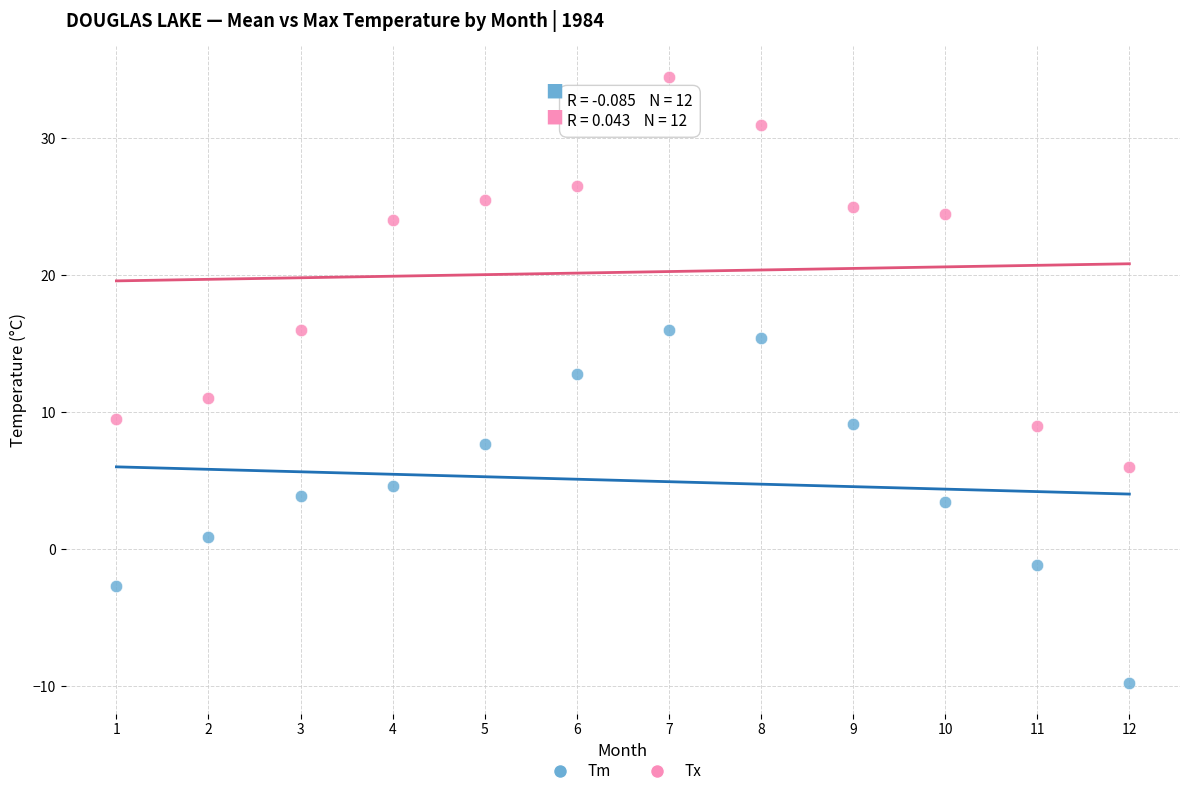

Across all data points, what is the range of Y values (max minus min)?

44.3